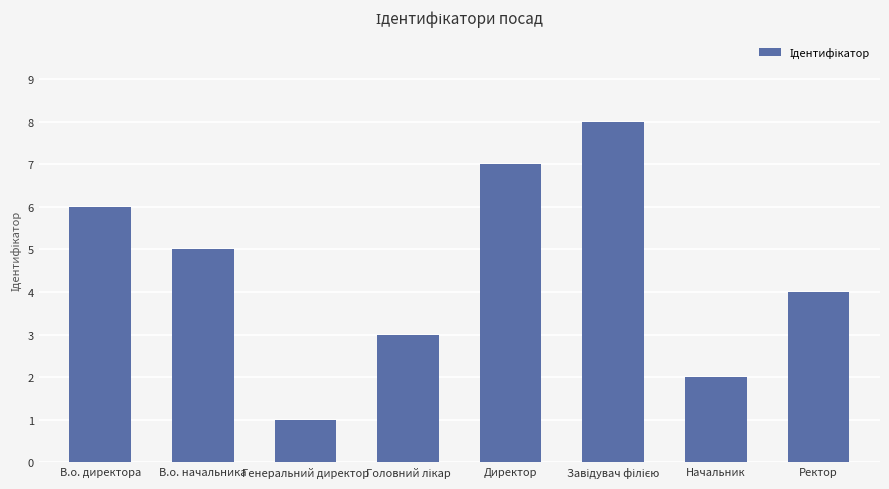

What is the difference between the values at Ректор and В.о. директора?

2